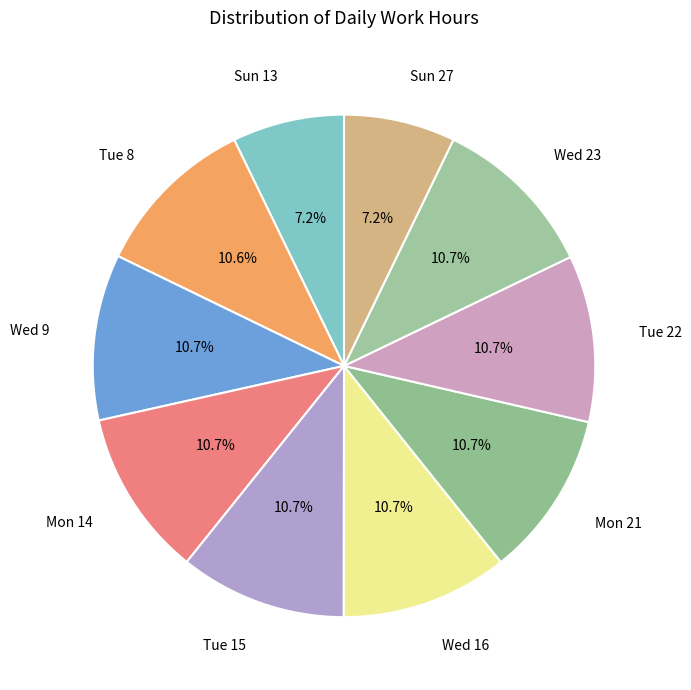

What percentage is NOT represented by Mon 21?

89.3%